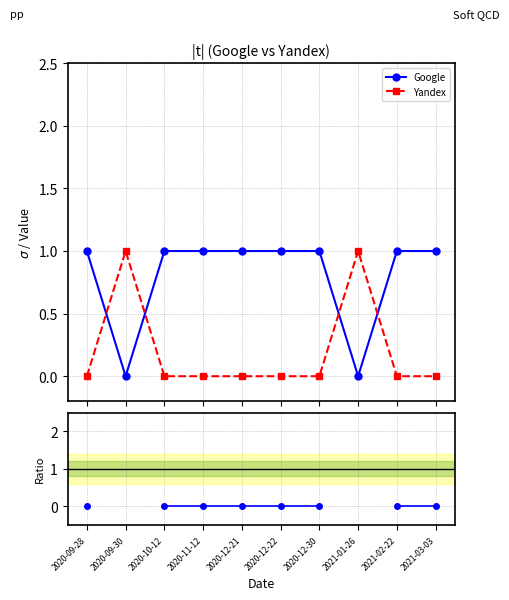

Is this an area chart (filled region under the line)?

No